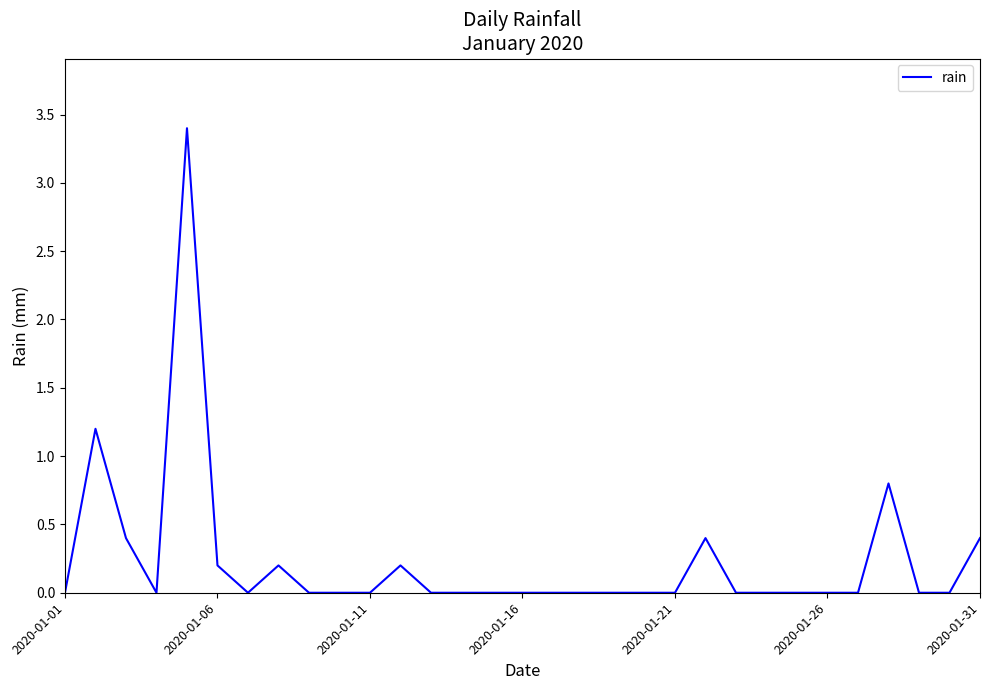

What is the difference between the maximum and minimum values?

3.4